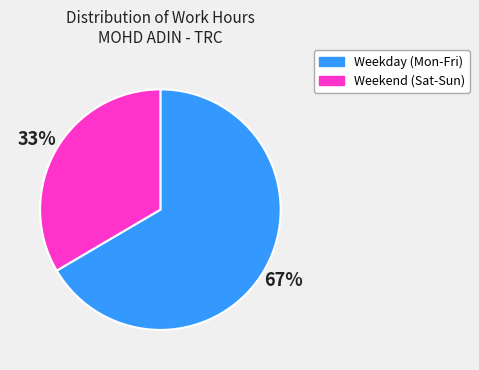

Is there any slice that represents more than half of the pie?

Yes